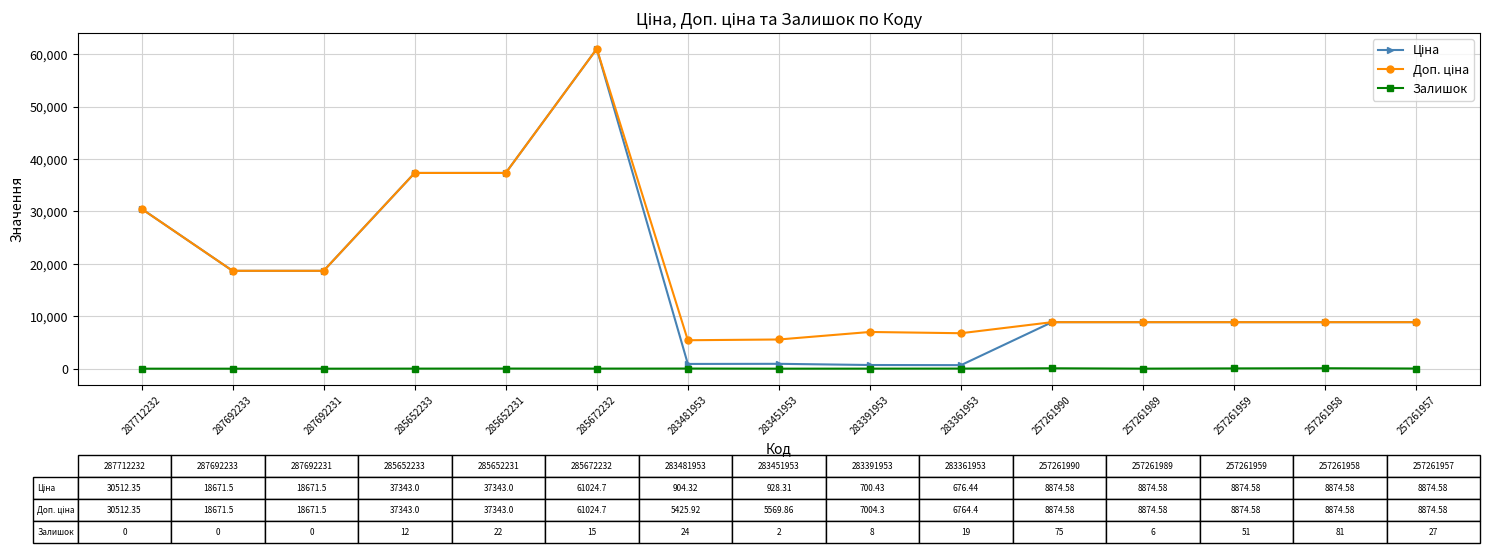

At how many categories does at least one series exceed 12722?

6